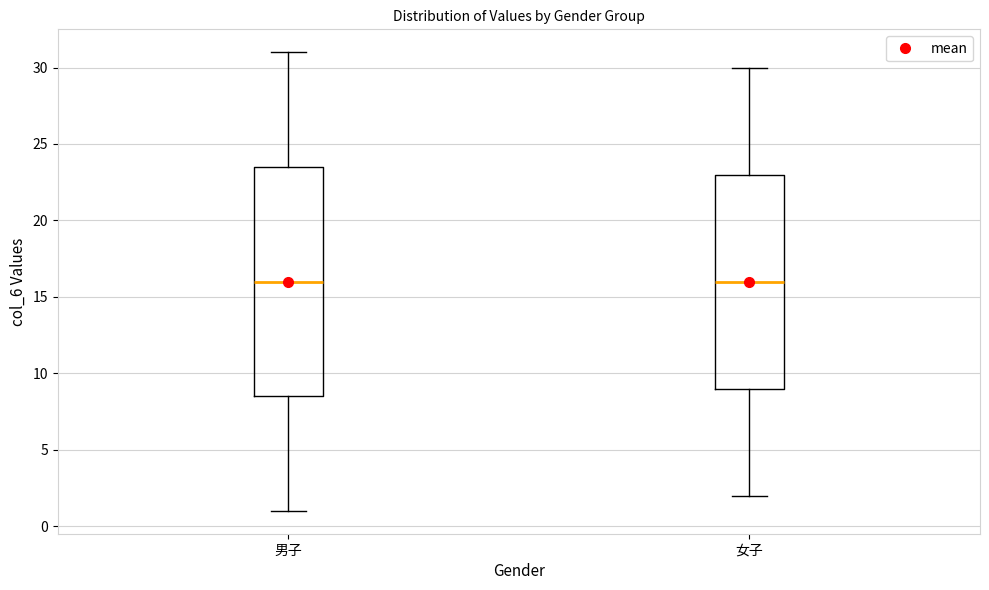

Reading left to right, read every box against the y-axis: the position of its median line, the range the box covers, and the ends of its whiskers. The values are not printed on the chart, so give them approximately, as read against the axis.

男子: median 16.0, box 8.5 to 23.5, whiskers 1.0 to 31.0
女子: median 16.0, box 9.0 to 23.0, whiskers 2.0 to 30.0